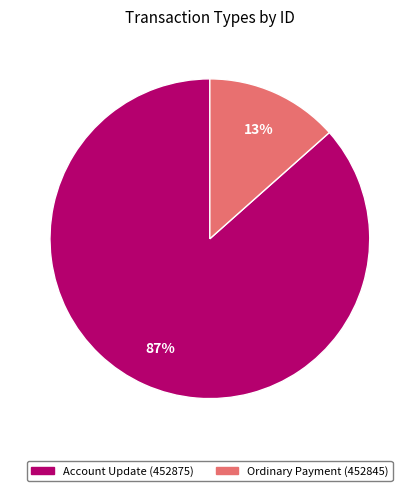

Count the number of slices in the pie.

2